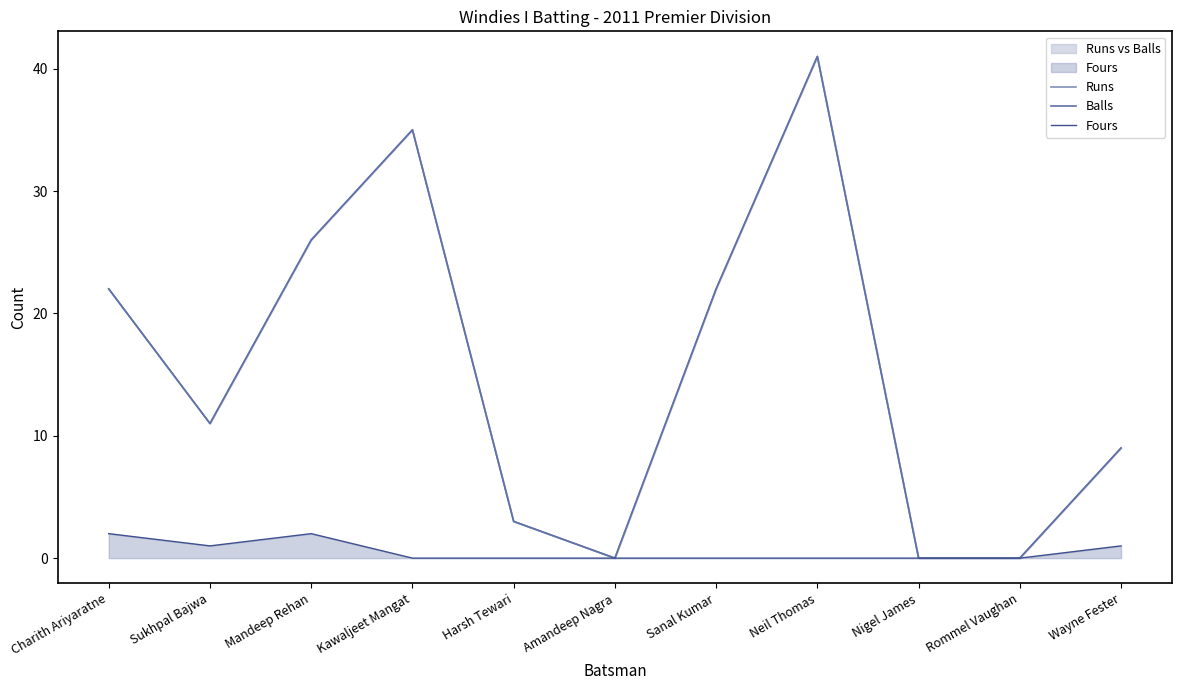

At which category does Fours reach its first local valley?

Sukhpal Bajwa